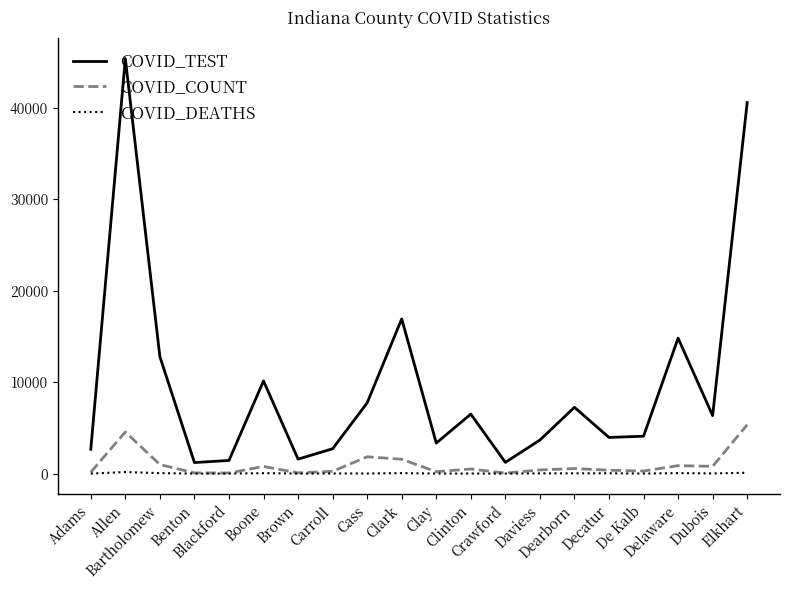

Which series changed the most between Clark and Elkhart?

COVID_TEST